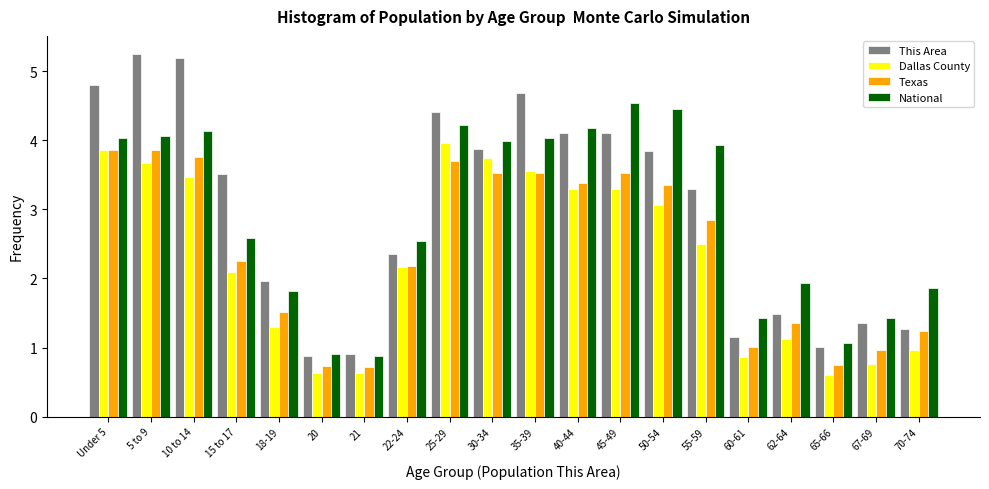

What is the smallest value displayed?

0.6